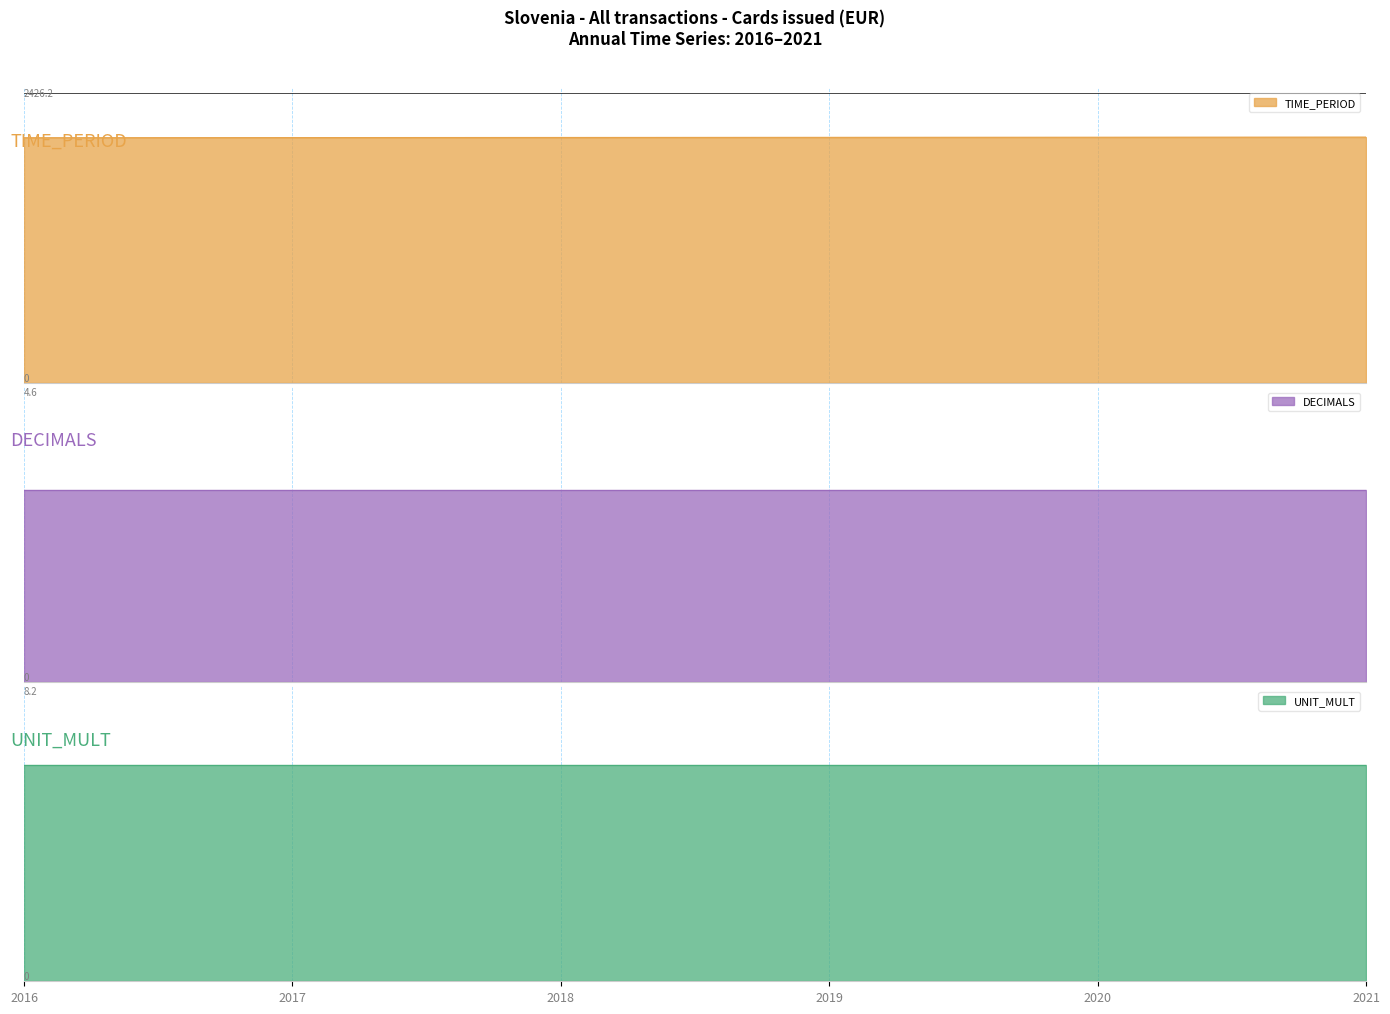

Between 2017 and 2016, which is larger?

2017